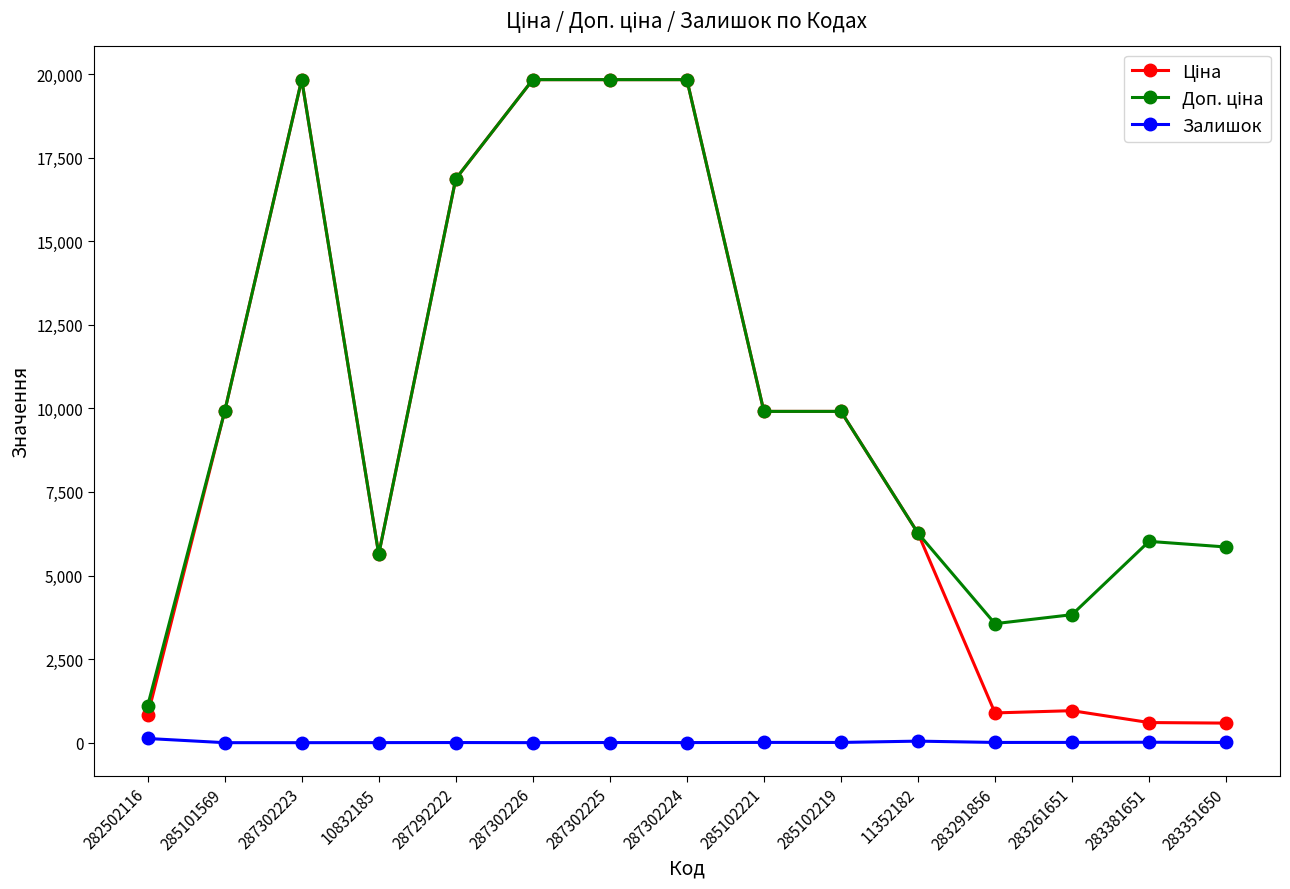

At how many categories does at least one series exceed 17938?

4